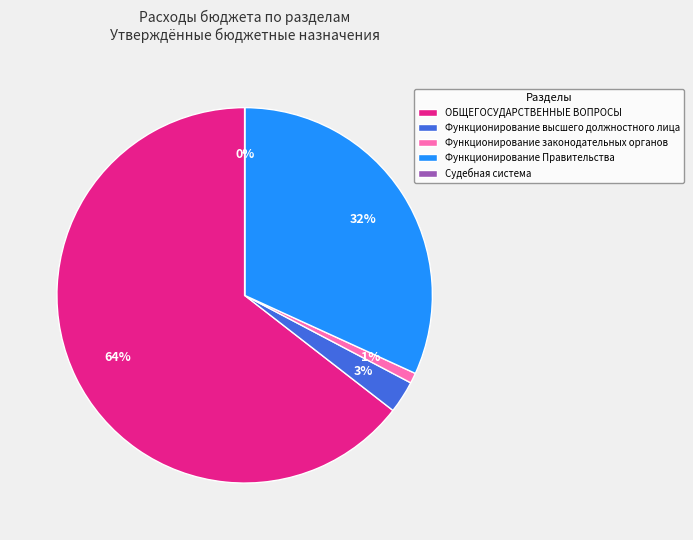

Does Функционирование законодательных органов account for over 50% of the chart?

No